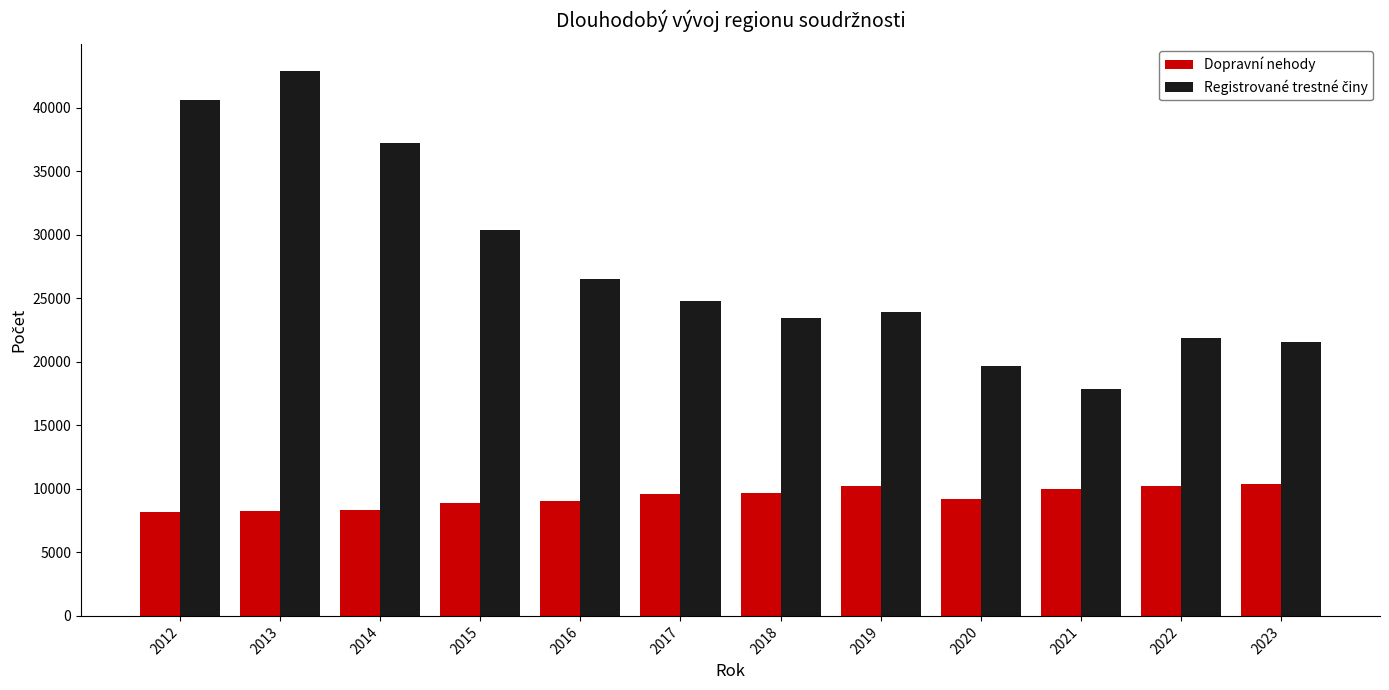

What is the average value of the Dopravní nehody series?

9345